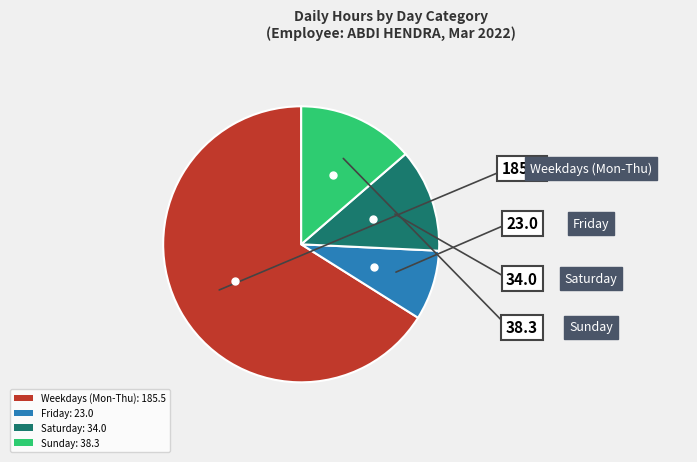

Is Friday: 23.0 the majority of the pie?

No